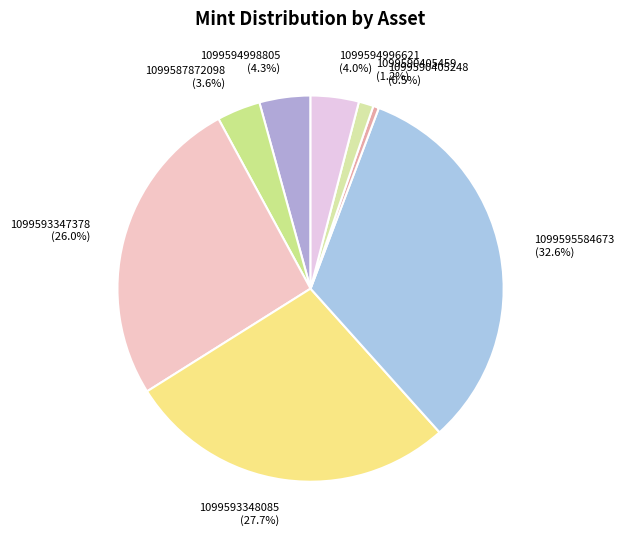

What percentage do 1099590405459 (1.2%) and 1099595584673 (32.6%) together represent?

33.8%